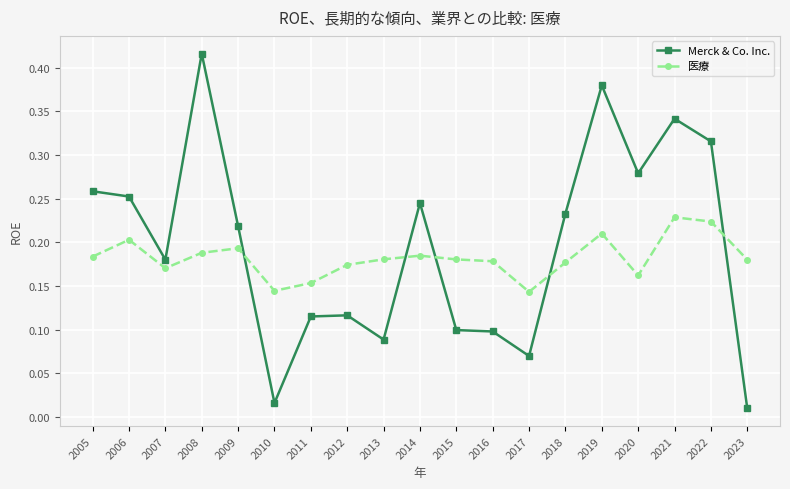

What is the sum of all Merck & Co. Inc. values?

3.7